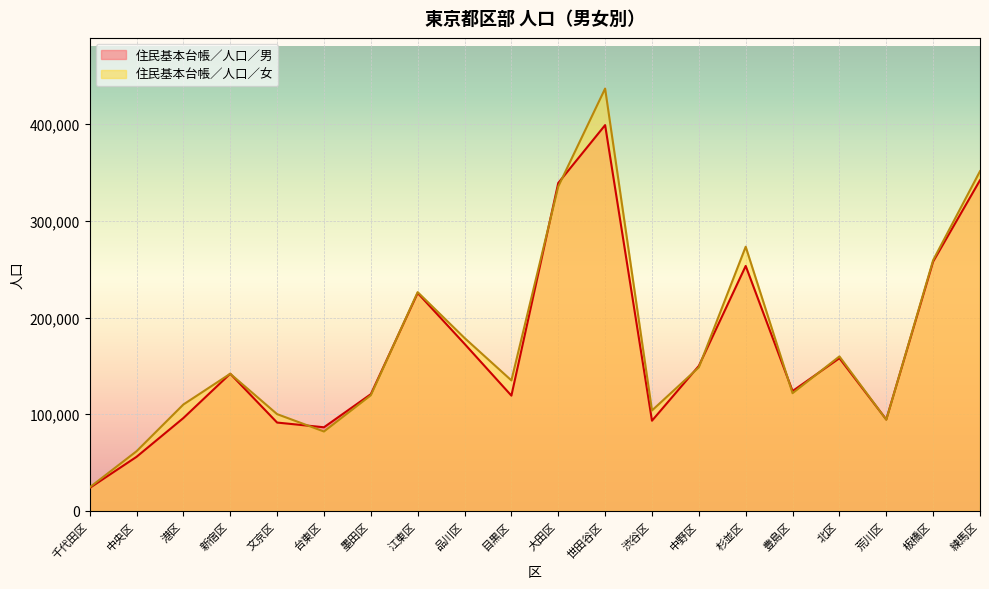

At which label is 住民基本台帳／人口／男 closest to 211334?

江東区